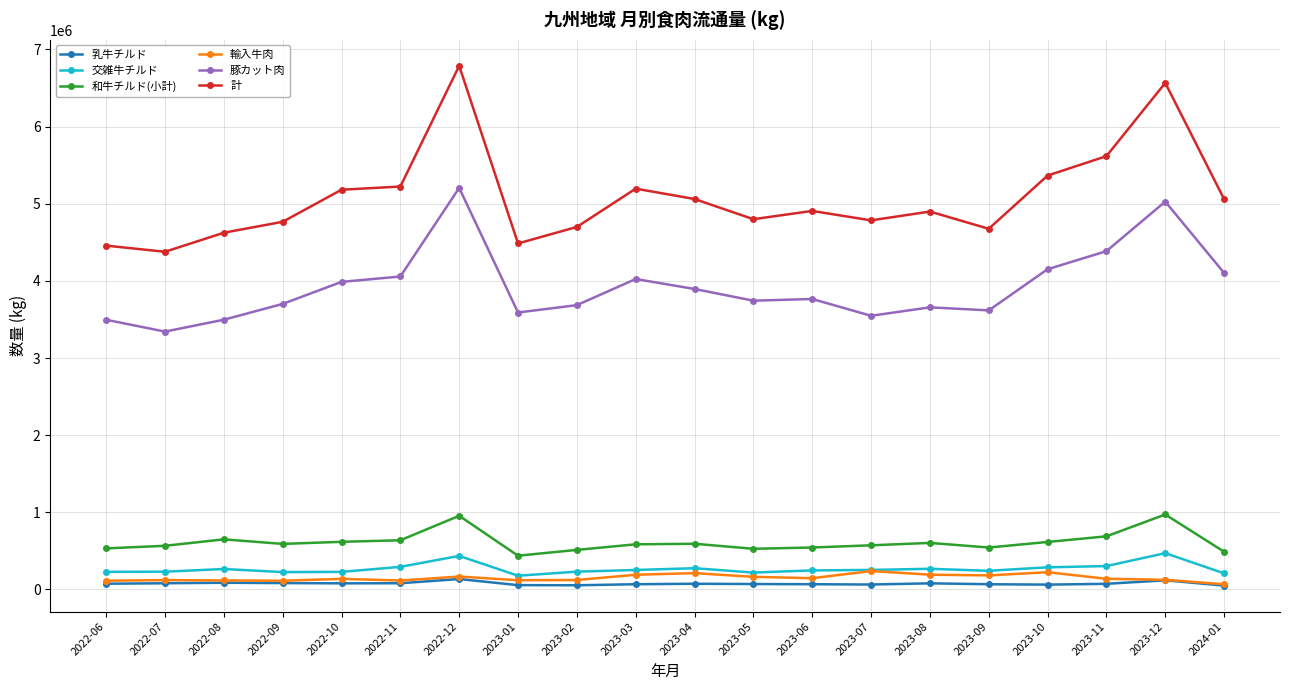

How many values in the 乳牛チルド series are below 74546?

10